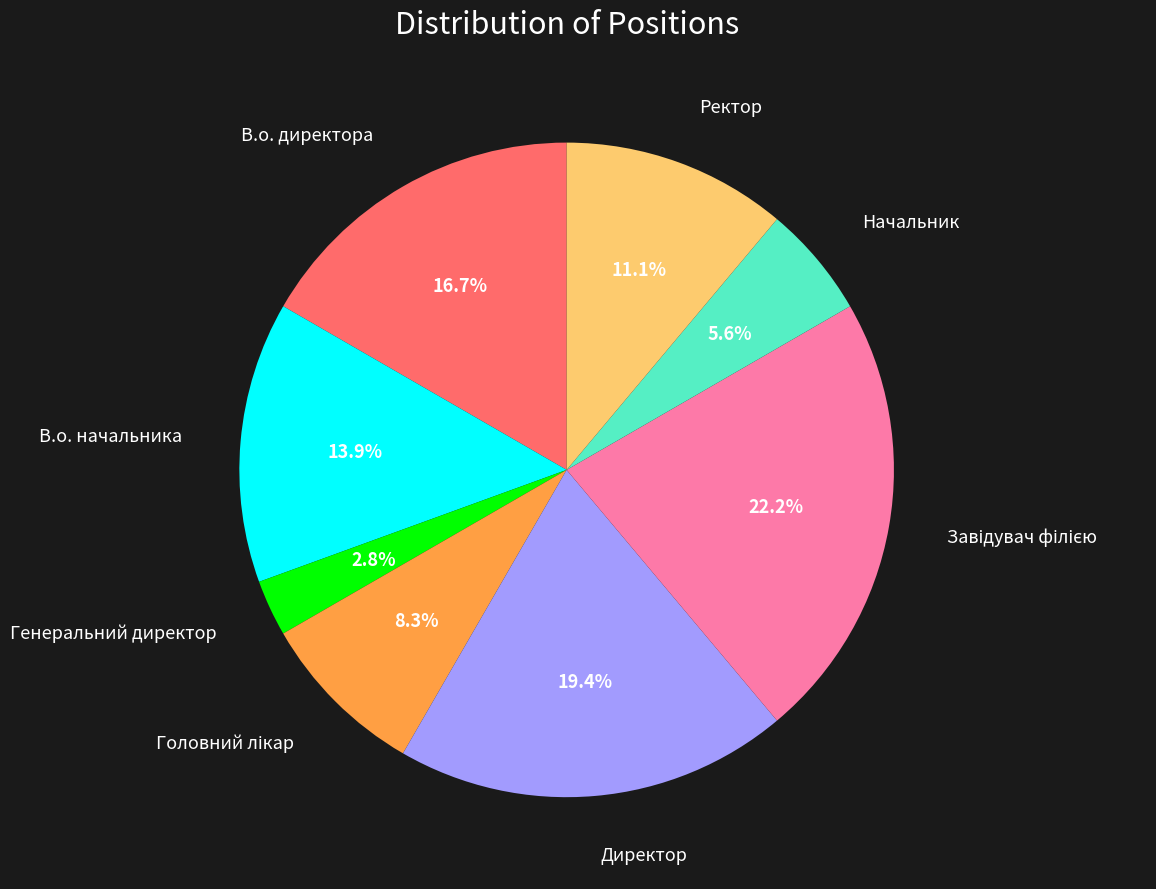

Does any single category account for the majority?

No